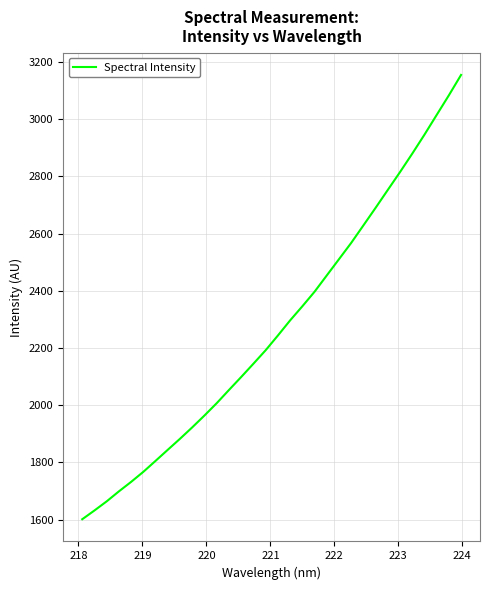

What is the difference between the maximum and minimum values?

1553.0